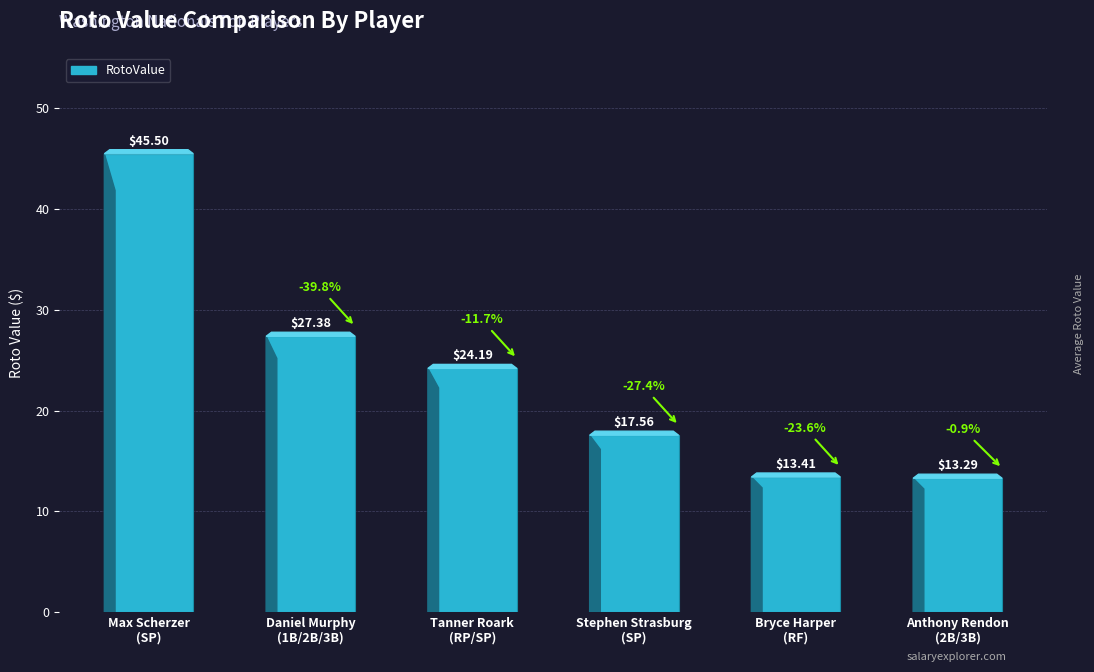

What is the difference between the maximum and minimum values?

32.2